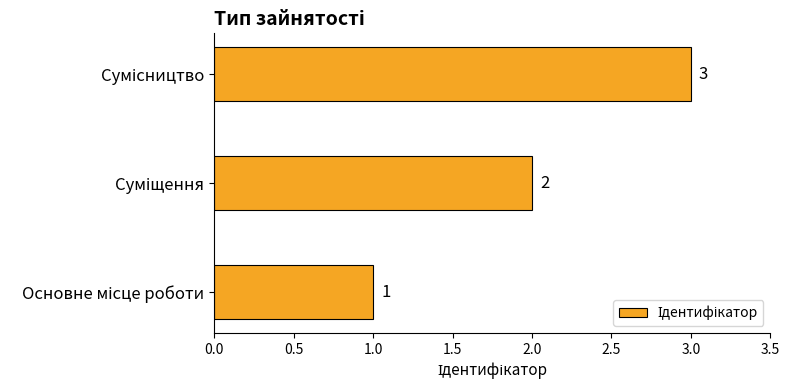

How many values are between 1 and 3?

3